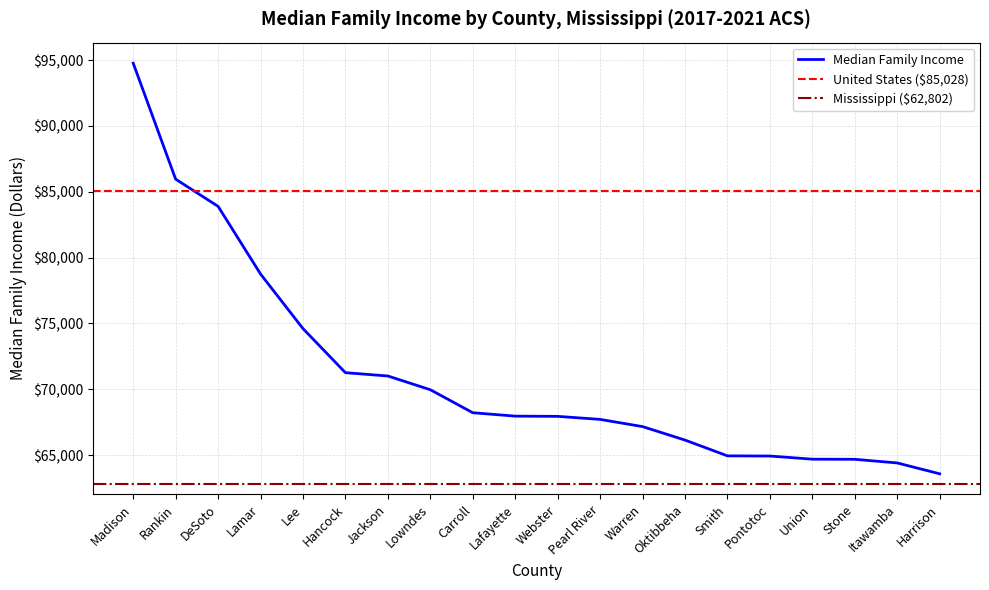

Rank the categories by value from lowest to highest.

Harrison, Itawamba, Stone, Union, Pontotoc, Smith, Oktibbeha, Warren, Pearl River, Webster, Lafayette, Carroll, Lowndes, Jackson, Hancock, Lee, Lamar, DeSoto, Rankin, Madison